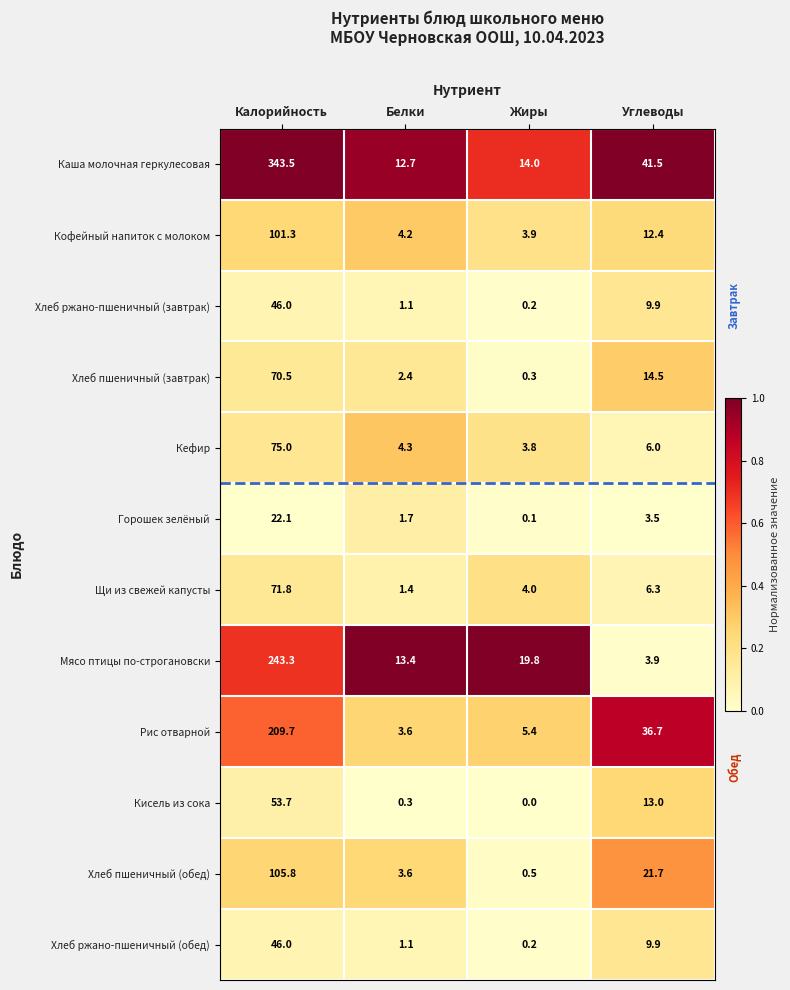

What value does the Хлеб ржано-пшеничный (обед) series have at Углеводы?

9.9